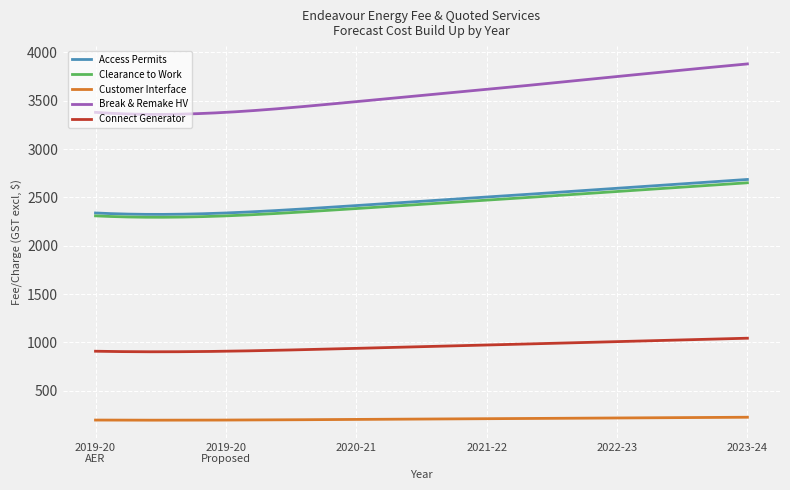

Which series has the widest spread of values?

Break & Remake HV